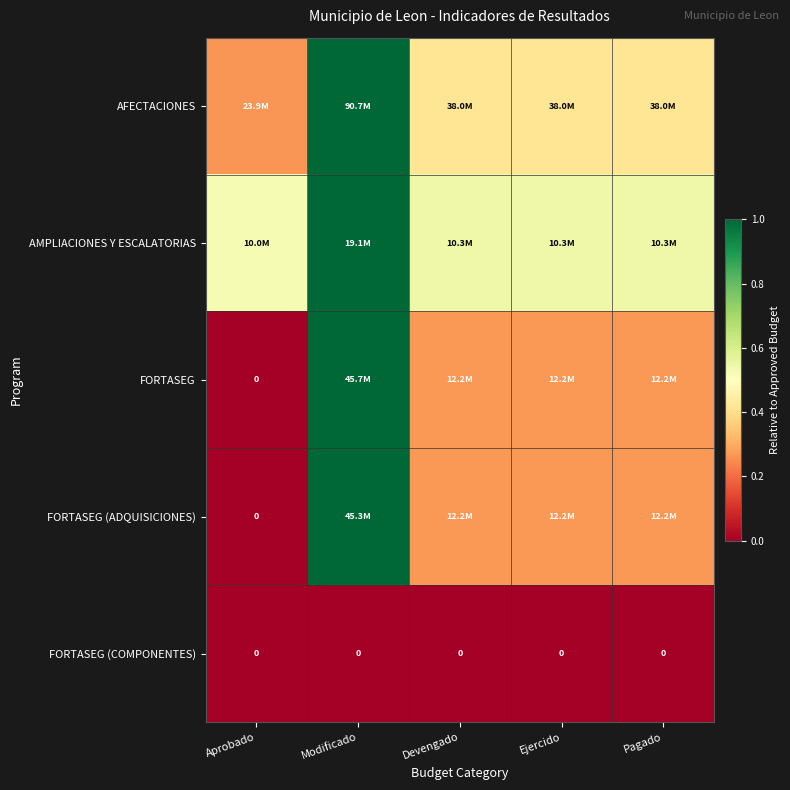

At which label does FORTASEG (ADQUISICIONES) reach its minimum?

Aprobado